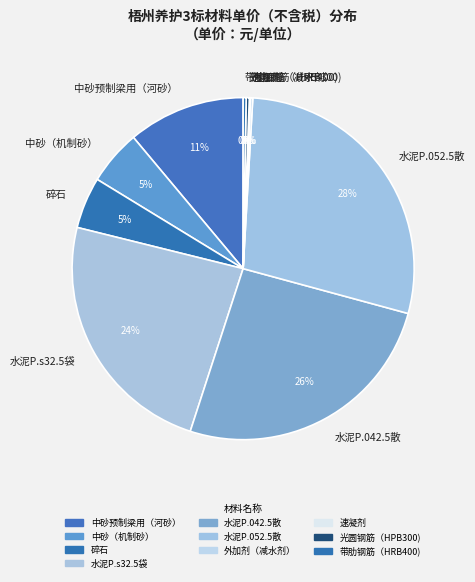

To the nearest percent, what percentage of the pie is 碎石?

5%